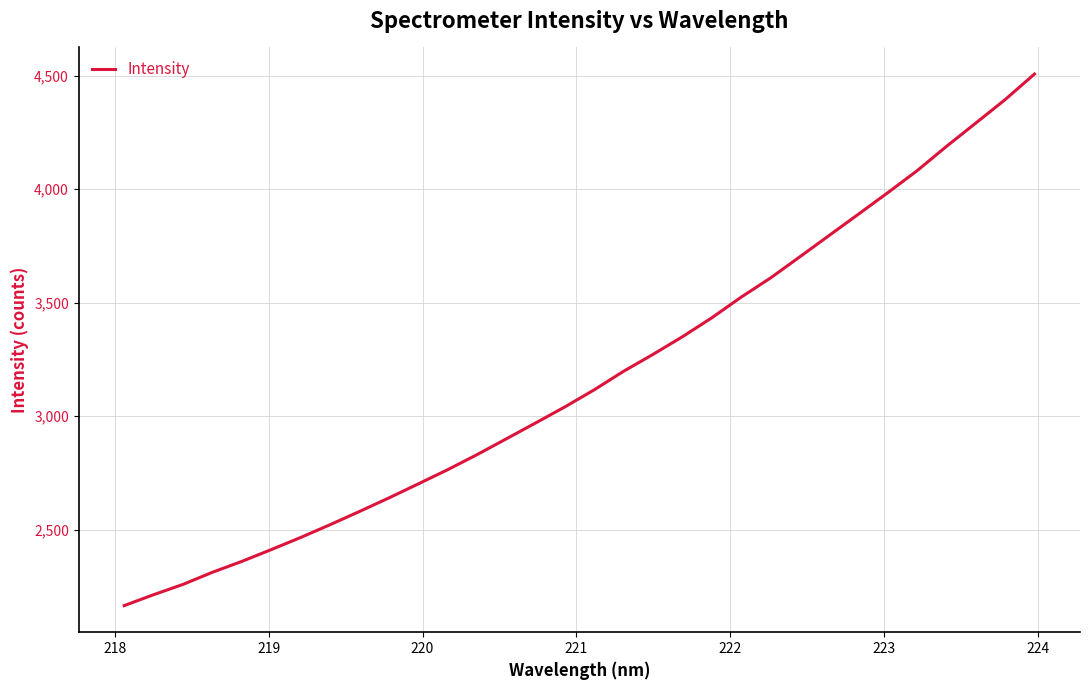

What is the maximum value shown in the chart?

4507.1